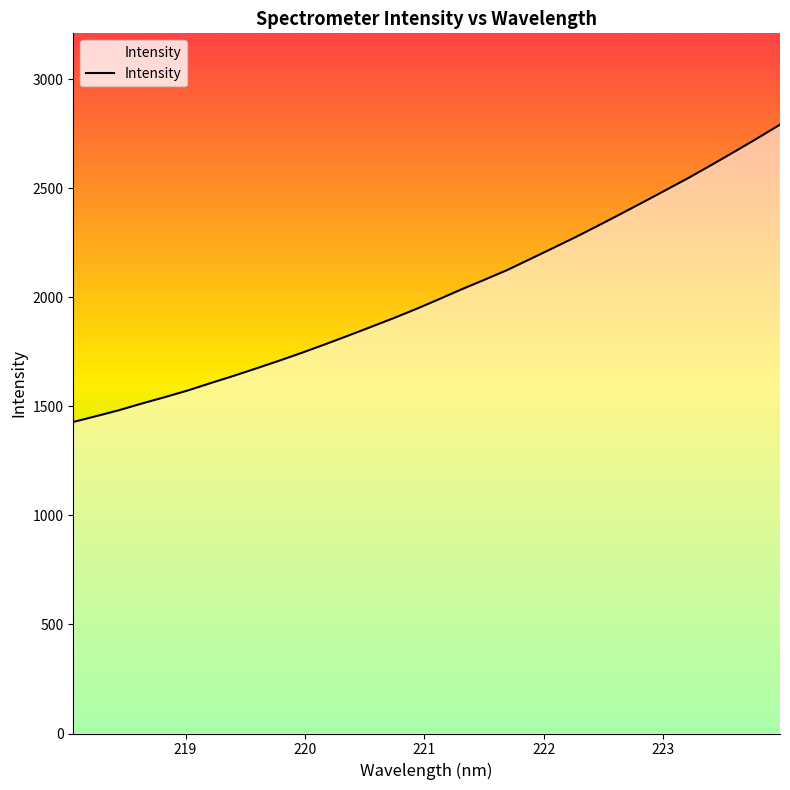

What is the difference between the maximum and minimum values?

1363.5